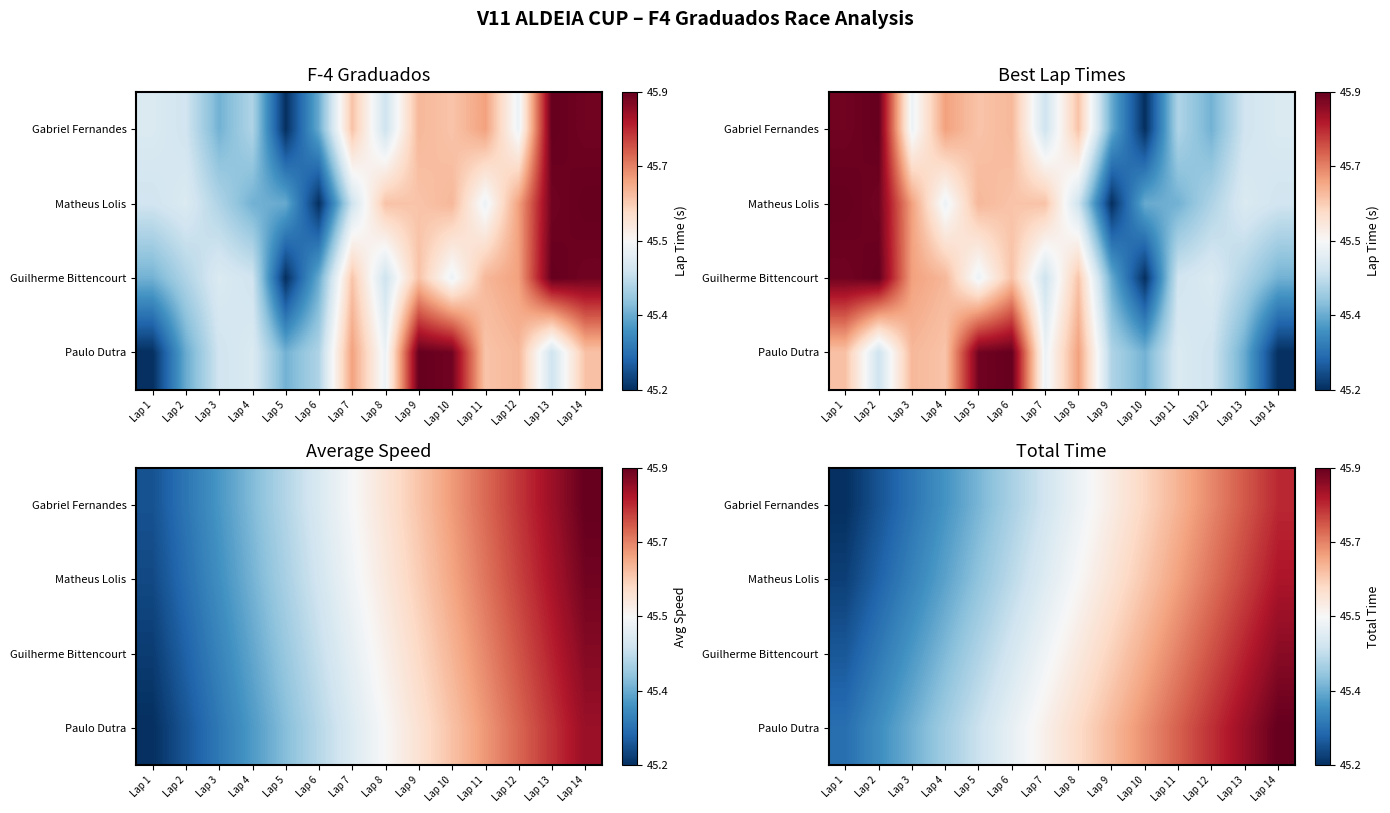

Which category has the lowest value across all series?

Lap 1